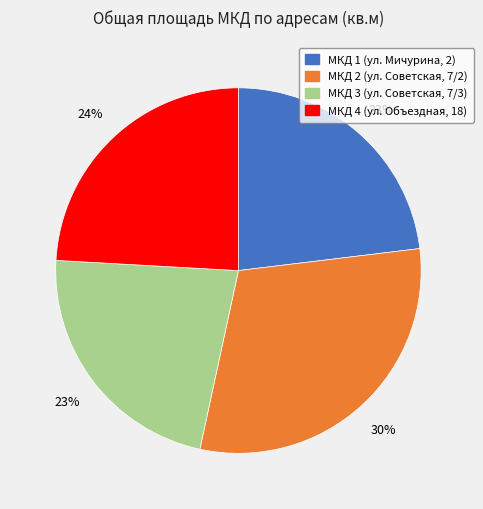

Is the sum of МКД 2 (ул. Советская, 7/2) and МКД 1 (ул. Мичурина, 2) greater than half?

Yes